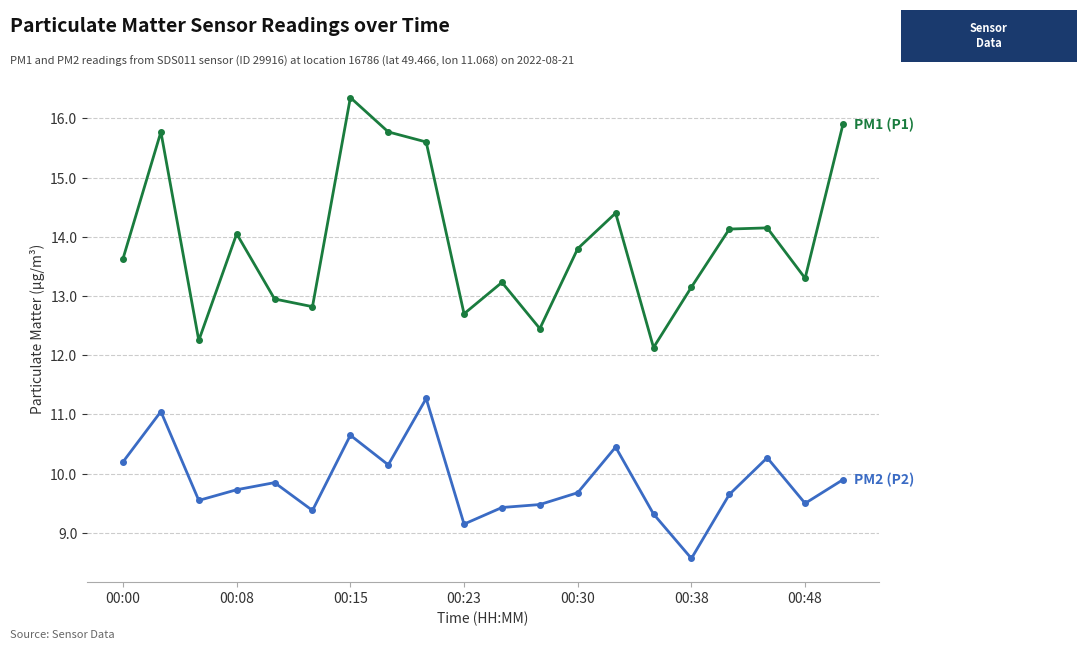

What is the minimum value shown in the chart?

8.6